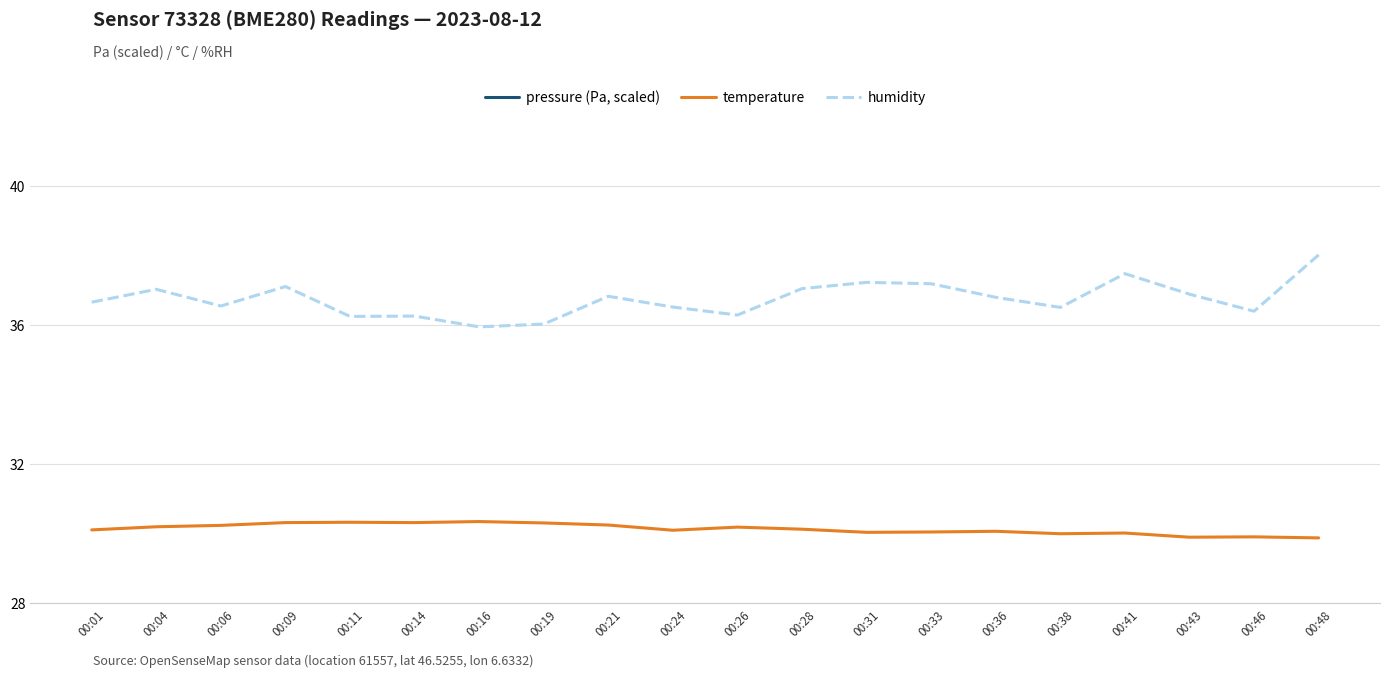

What is the lowest value of the humidity series?

35.9